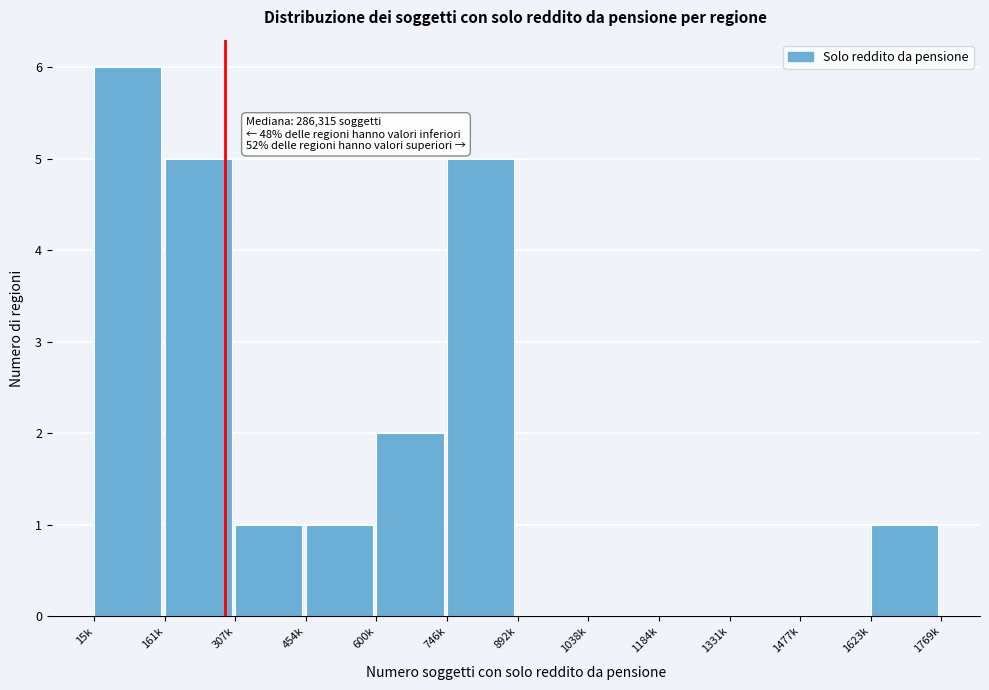

Reading left to right, what are all the values shown in this chart?

15k=6	161k=5	307k=1	454k=1	600k=2	746k=5	892k=0	1038k=0	1184k=0	1331k=0	1477k=0	1623k=1